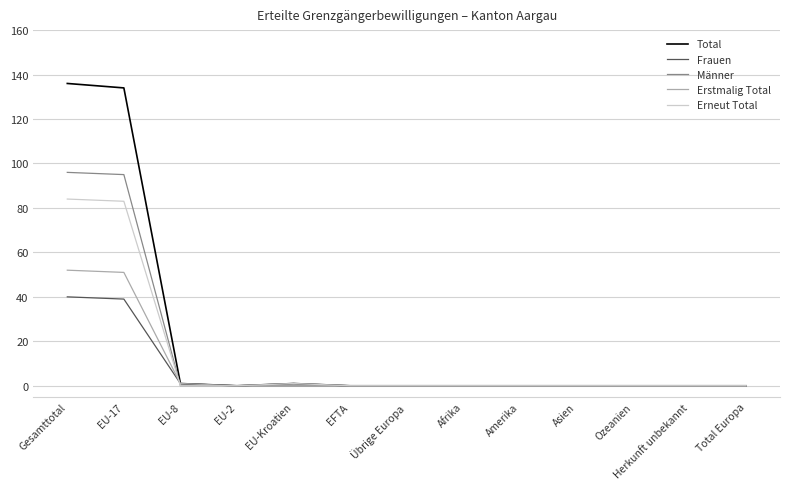

Between EU-17 and Herkunft unbekannt, which series saw the biggest shift?

Total